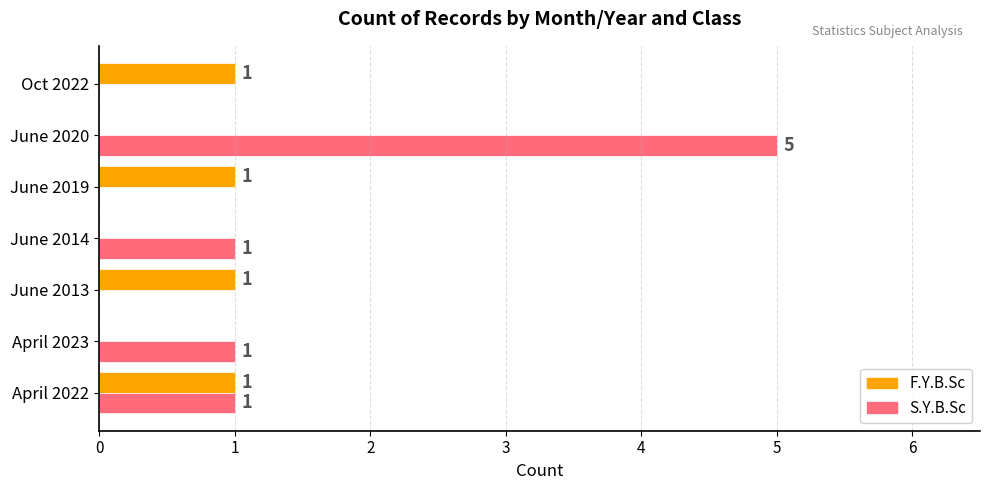

Count the number of data series in this chart.

2